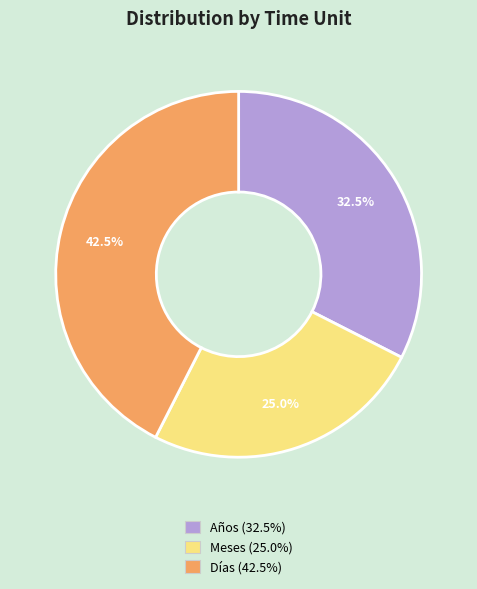

Which slice is the largest?

Días